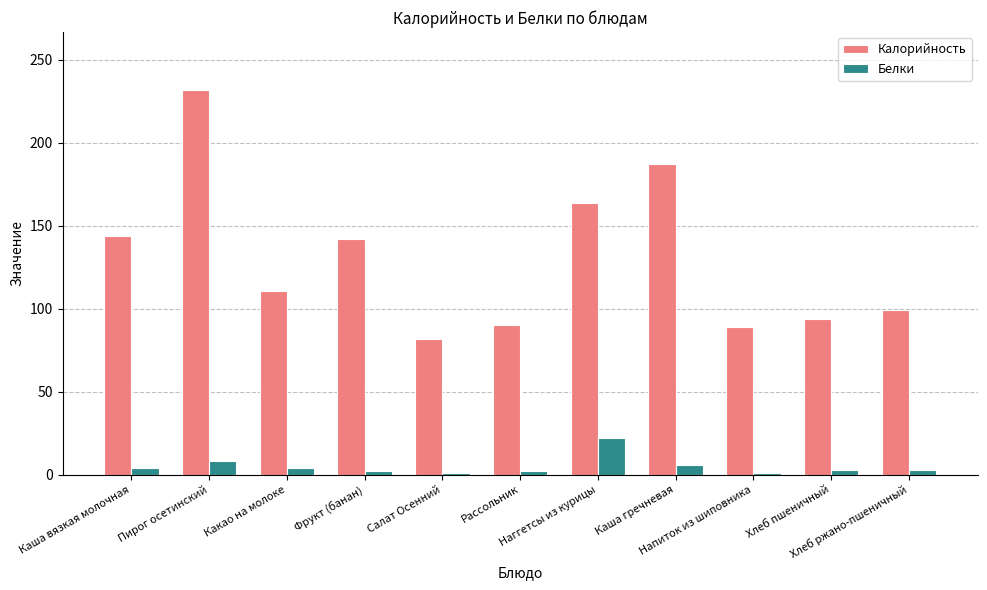

At Пирог осетинский, list the series in order from largest to smallest.

Калорийность, Белки